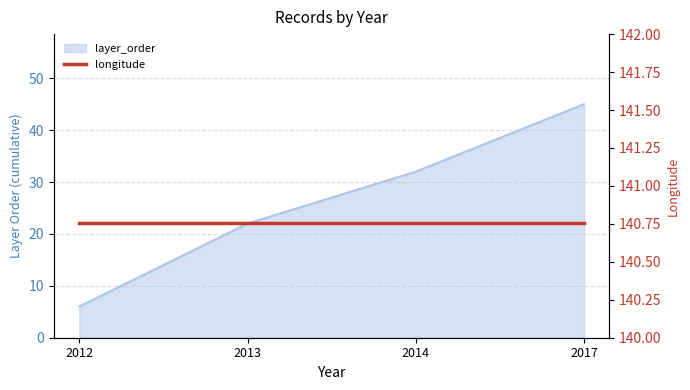

What is the sum of the values at 2017 and 2013?

67